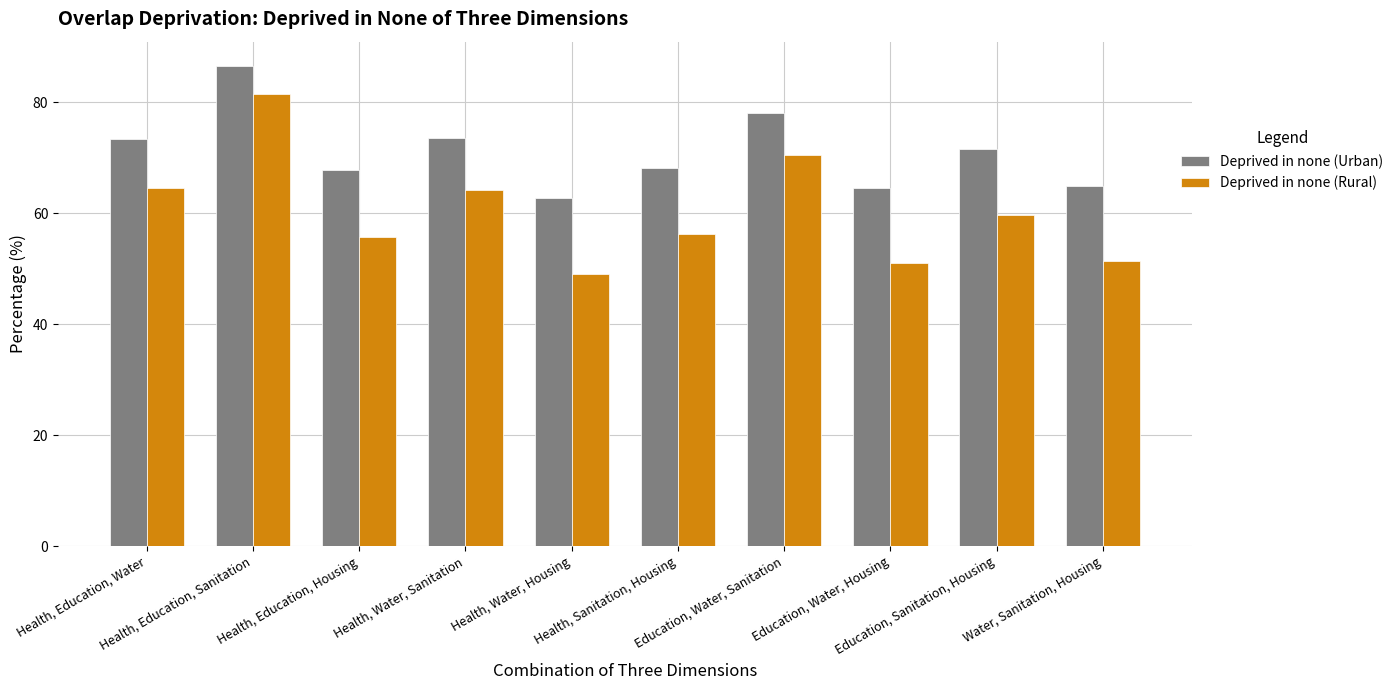

Rank the categories by Deprived in none (Rural) value from lowest to highest.

Health, Water, Housing, Education, Water, Housing, Water, Sanitation, Housing, Health, Education, Housing, Health, Sanitation, Housing, Education, Sanitation, Housing, Health, Water, Sanitation, Health, Education, Water, Education, Water, Sanitation, Health, Education, Sanitation